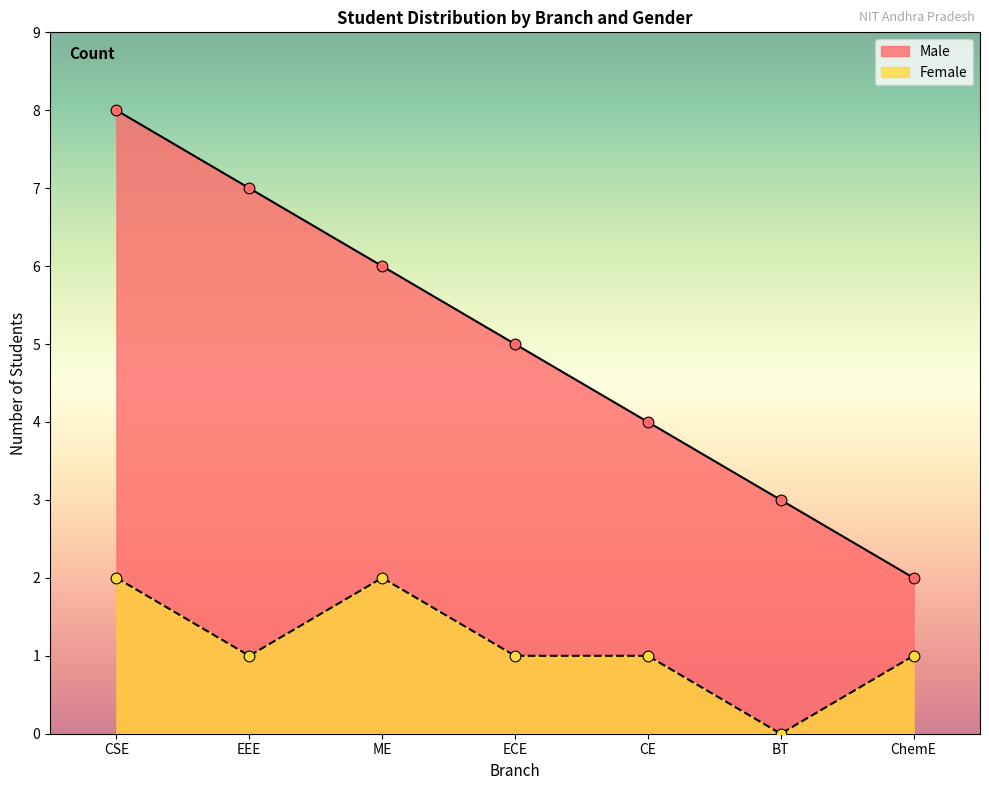

What are all the series names shown in the legend?

Male, Female